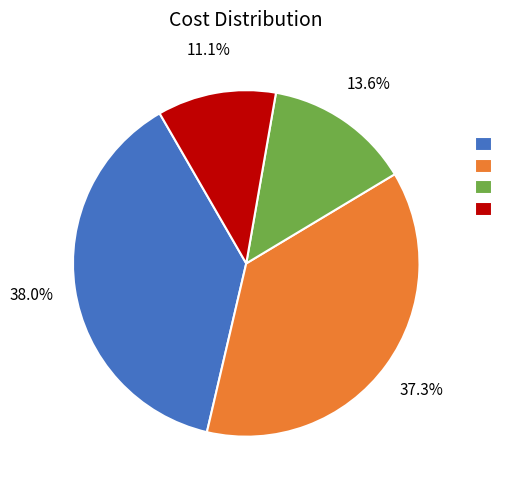

Is there any slice that represents more than half of the pie?

No